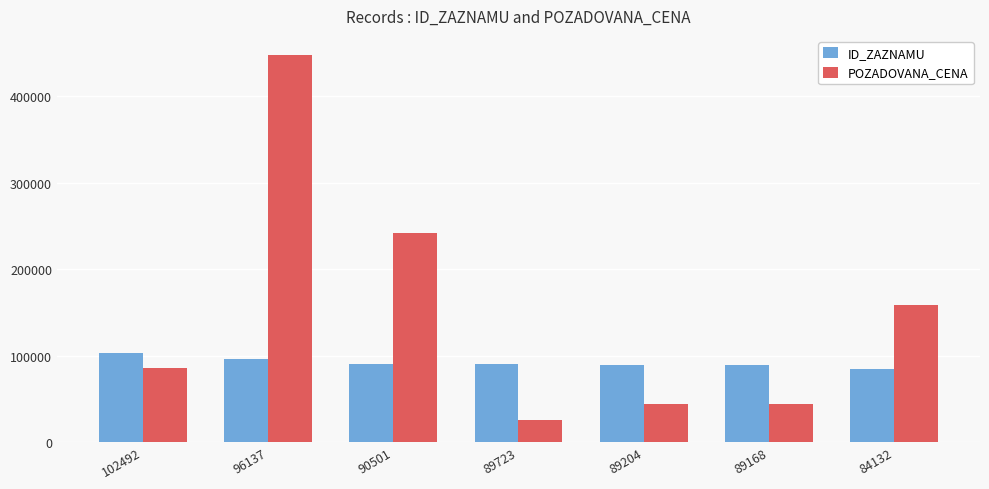

What is the difference between the maximum and minimum values in the ID_ZAZNAMU series?

18360